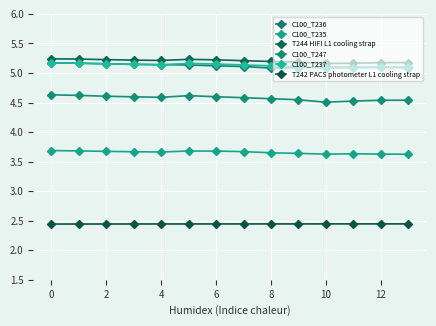

Which series has the largest total across all categories?

T244 HIFI L1 cooling strap